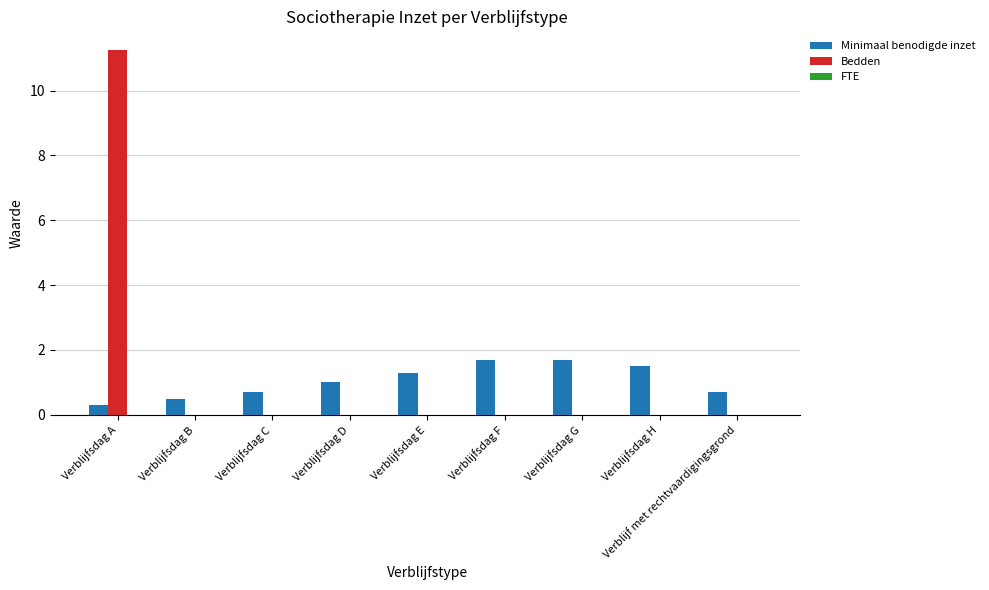

Which category has the highest value in the Bedden series?

Verblijfsdag A